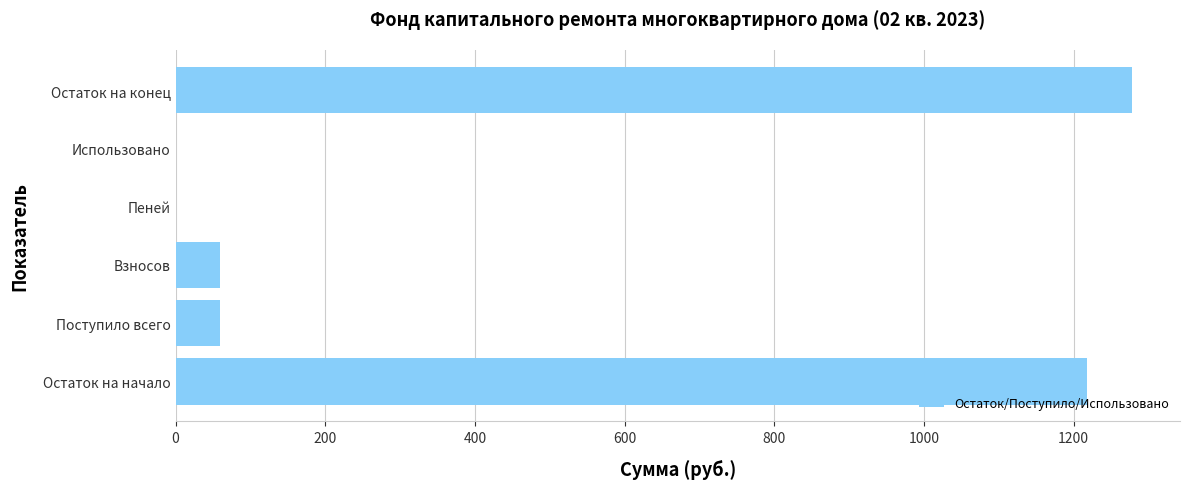

Between Поступило всего and Использовано, which is larger?

Поступило всего